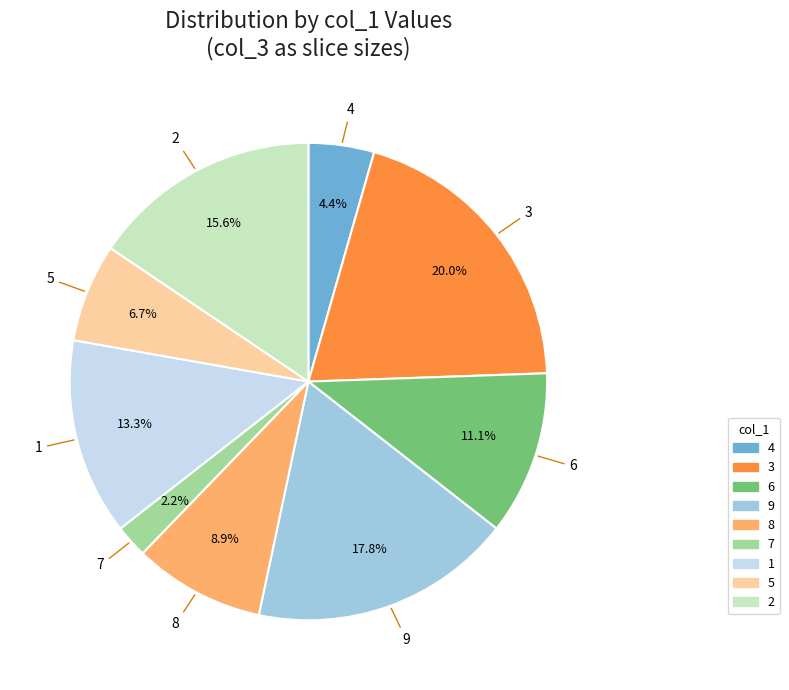

How many slices are in this pie chart?

9